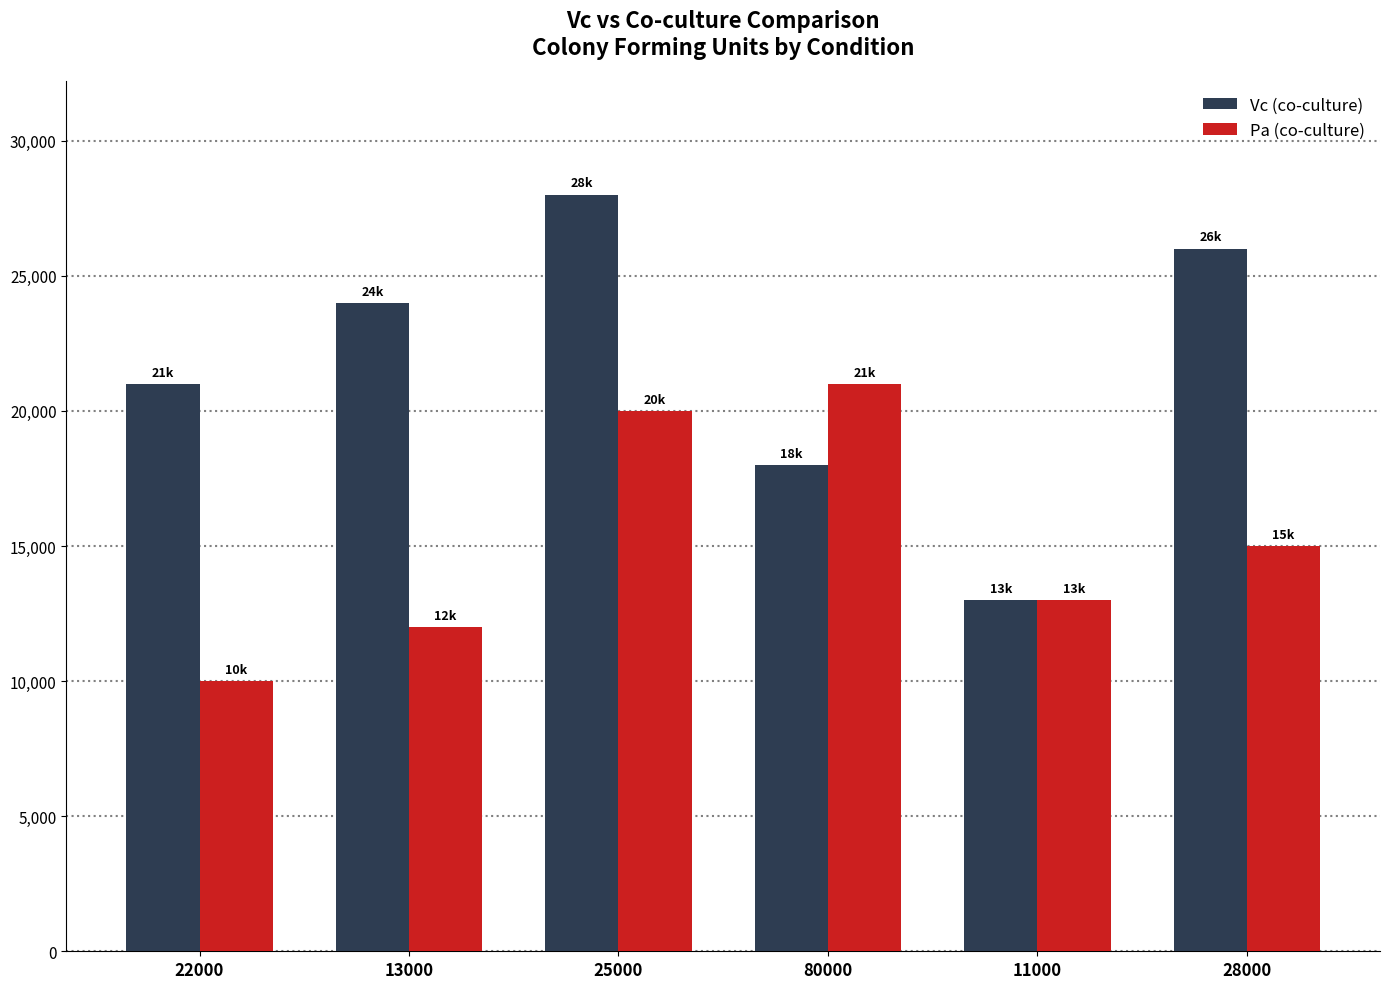

At how many categories does at least one series exceed 20039?

5